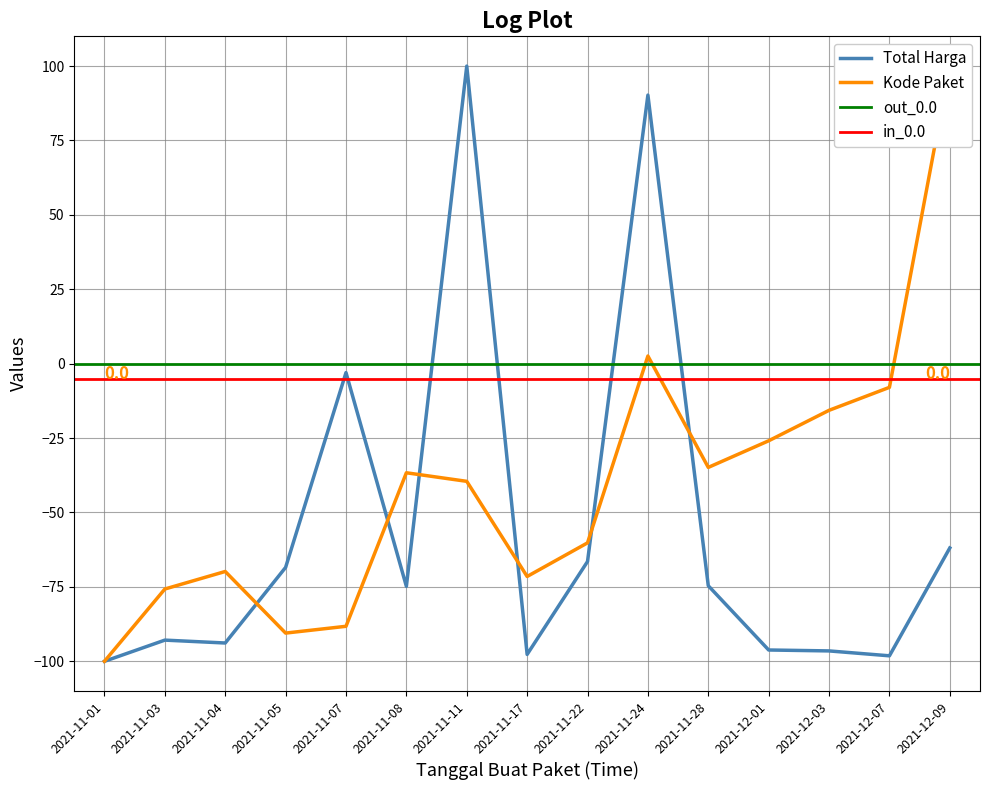

How many values in Total Harga are above zero?

2